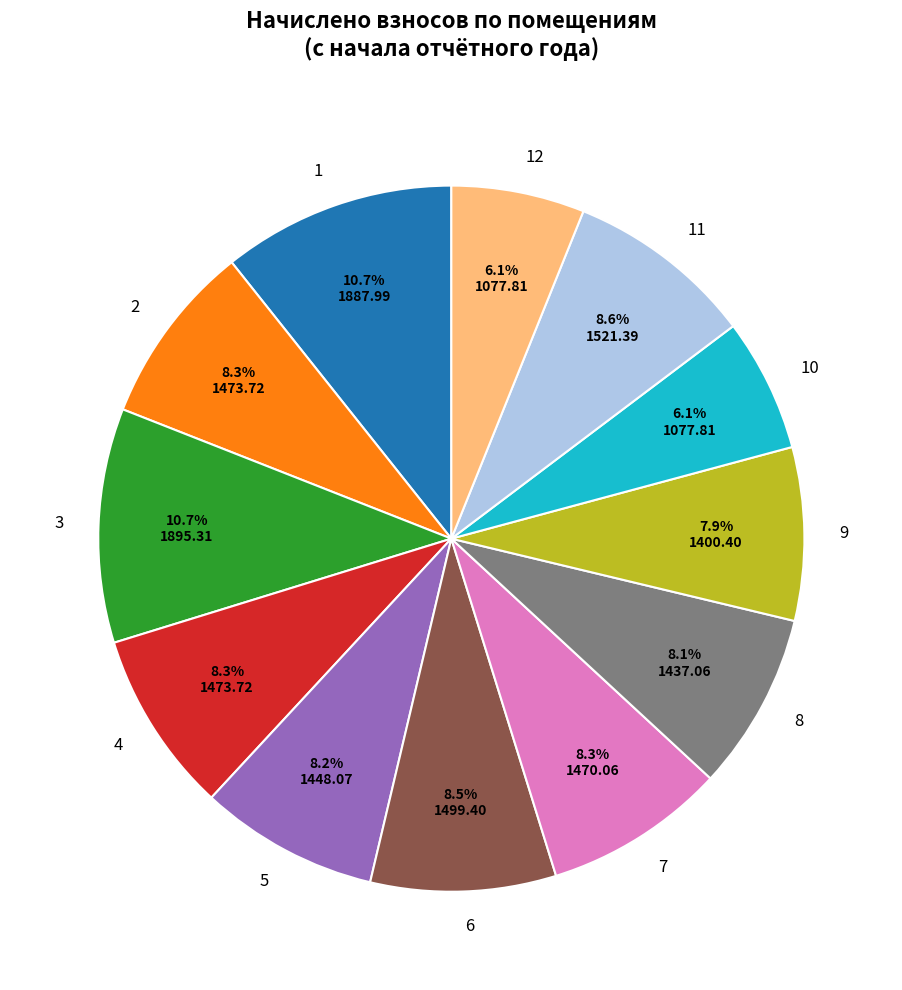

What is the total percentage of 7 and 10?

14.4%